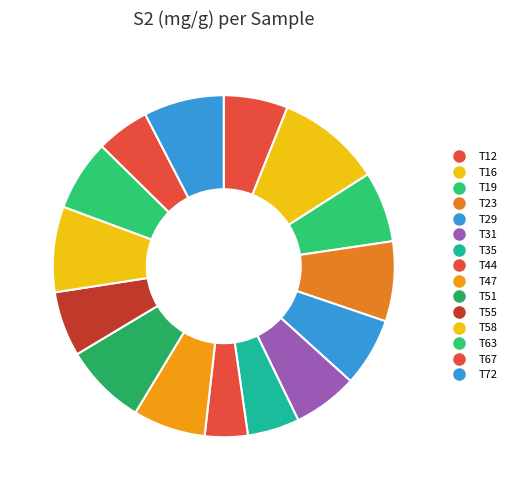

What percentage is NOT represented by T63?

93.3%